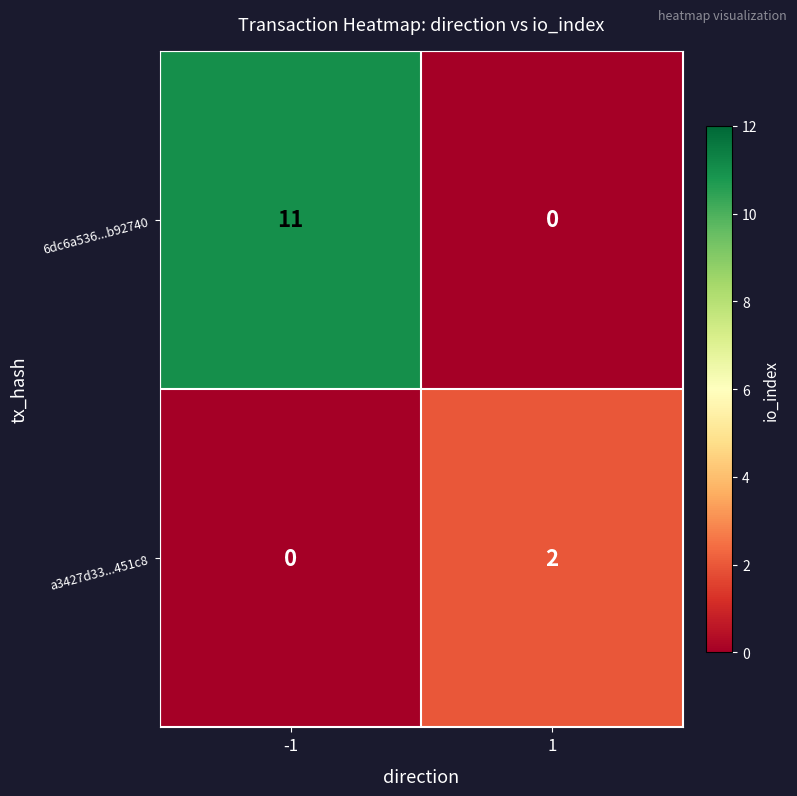

What is the total value across all series at 1?

2